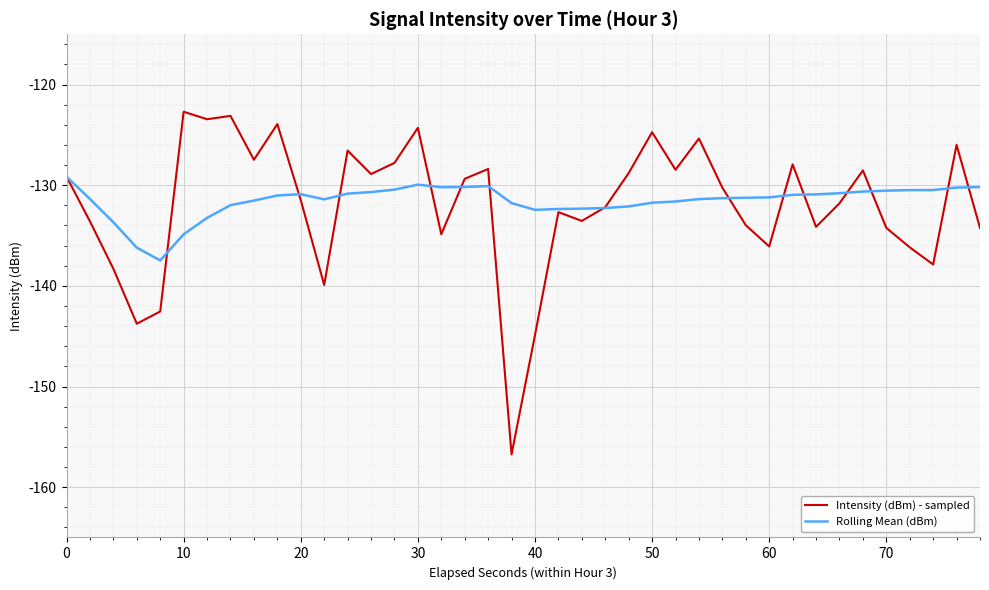

List the series in order of their peak value, lowest first.

Rolling Mean (dBm), Intensity (dBm) - sampled